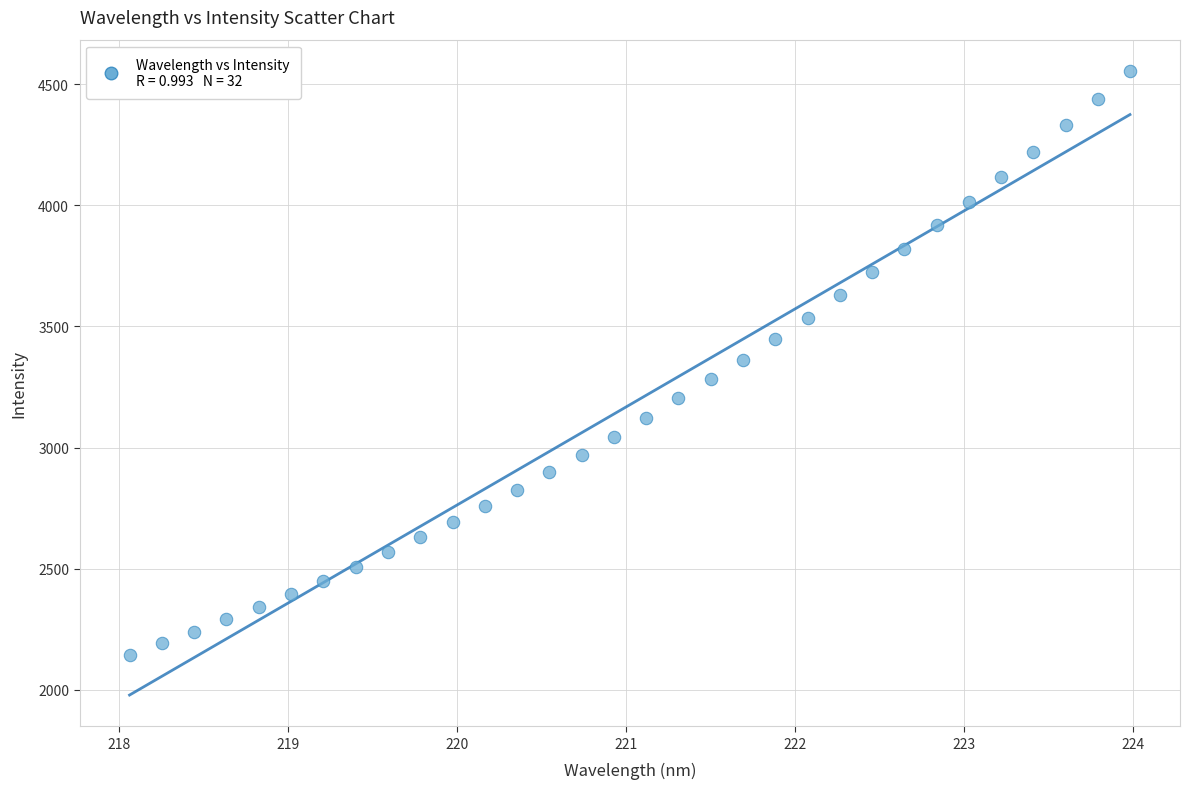

What is the range of Y values (max minus min)?

2414.1